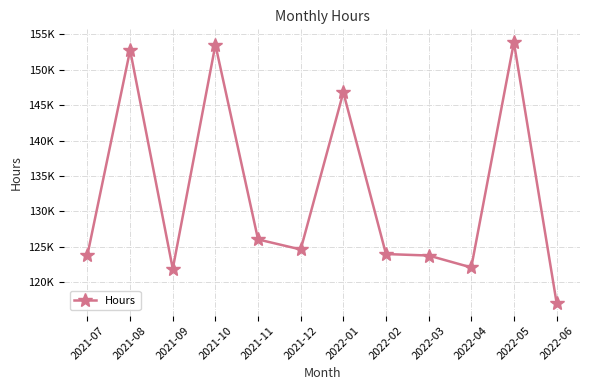

Is this an area chart (filled region under the line)?

No